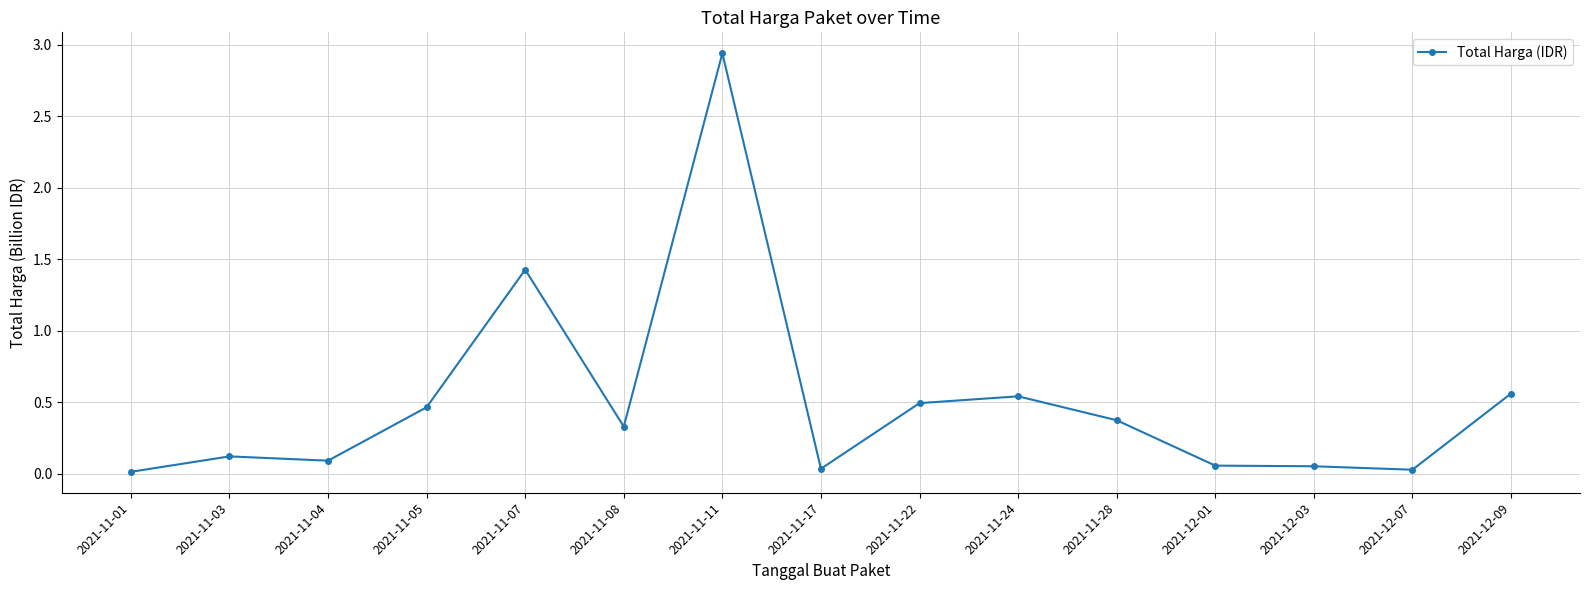

Count the number of data series in this chart.

1